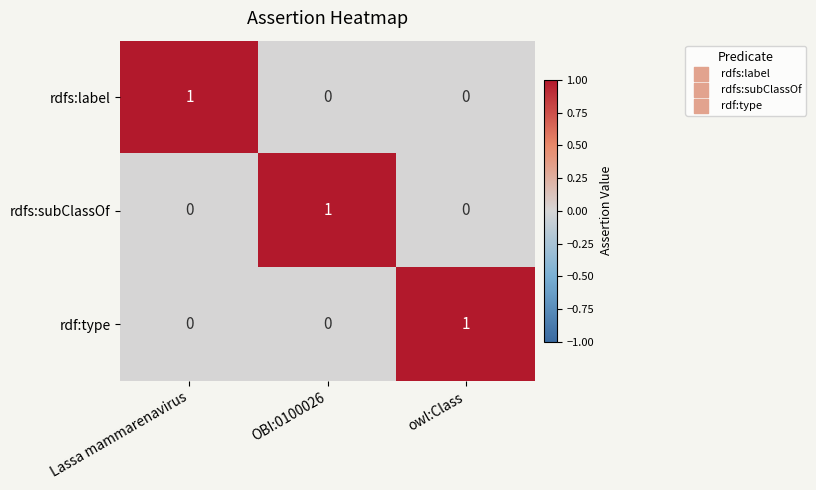

The rdfs:subClassOf series shows 0 at Lassa mammarenavirus. True or false?

True